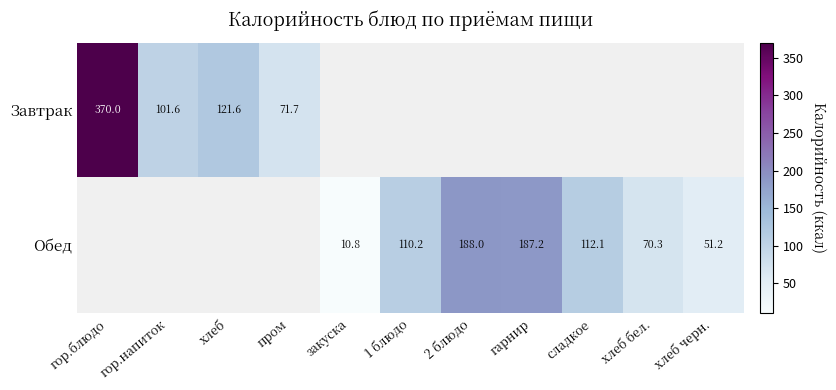

Which label corresponds to the smallest value in the chart?

закуска